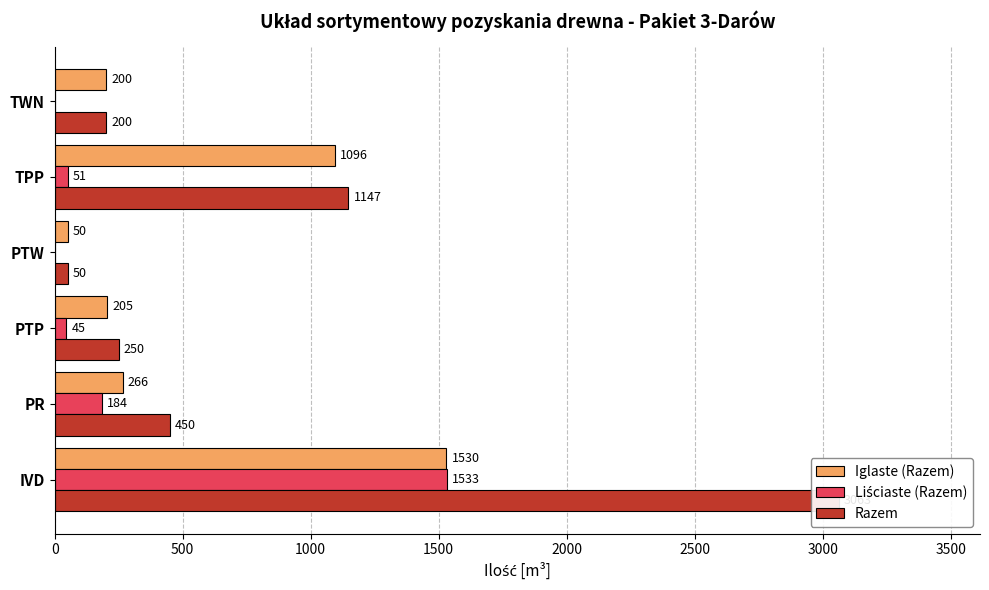

What is the difference between the second highest and minimum values in the Razem series?

1097